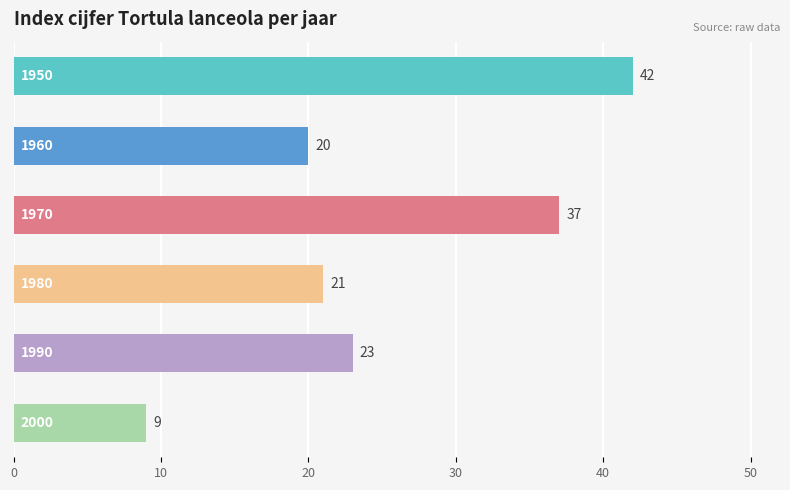

What is the smallest value displayed?

9